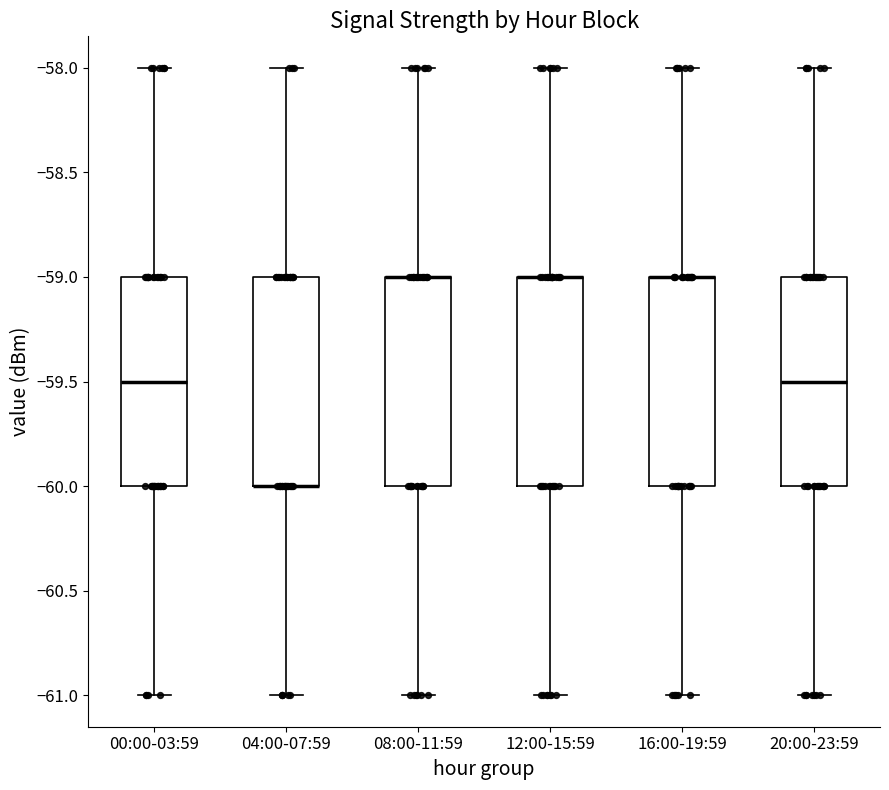

Reading left to right, read every box against the y-axis: the position of its median line, the range the box covers, and the ends of its whiskers. The values are not printed on the chart, so give them approximately, as read against the axis.

00:00-03:59: median -59.5, box -60.0 to -59.0, whiskers -61.0 to -58.0
04:00-07:59: median -60.0 (drawn on the box's lower edge), box -60.0 to -59.0, whiskers -61.0 to -58.0
08:00-11:59: median -59.0 (drawn on the box's upper edge), box -60.0 to -59.0, whiskers -61.0 to -58.0
12:00-15:59: median -59.0 (drawn on the box's upper edge), box -60.0 to -59.0, whiskers -61.0 to -58.0
16:00-19:59: median -59.0 (drawn on the box's upper edge), box -60.0 to -59.0, whiskers -61.0 to -58.0
20:00-23:59: median -59.5, box -60.0 to -59.0, whiskers -61.0 to -58.0